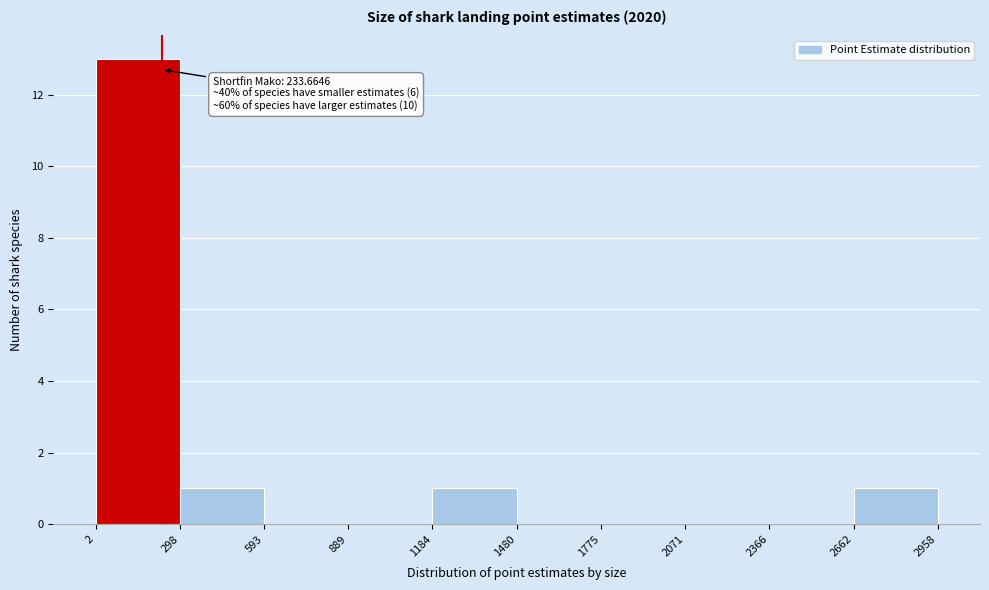

Which range on the x-axis has the tallest bar?

2 to 298